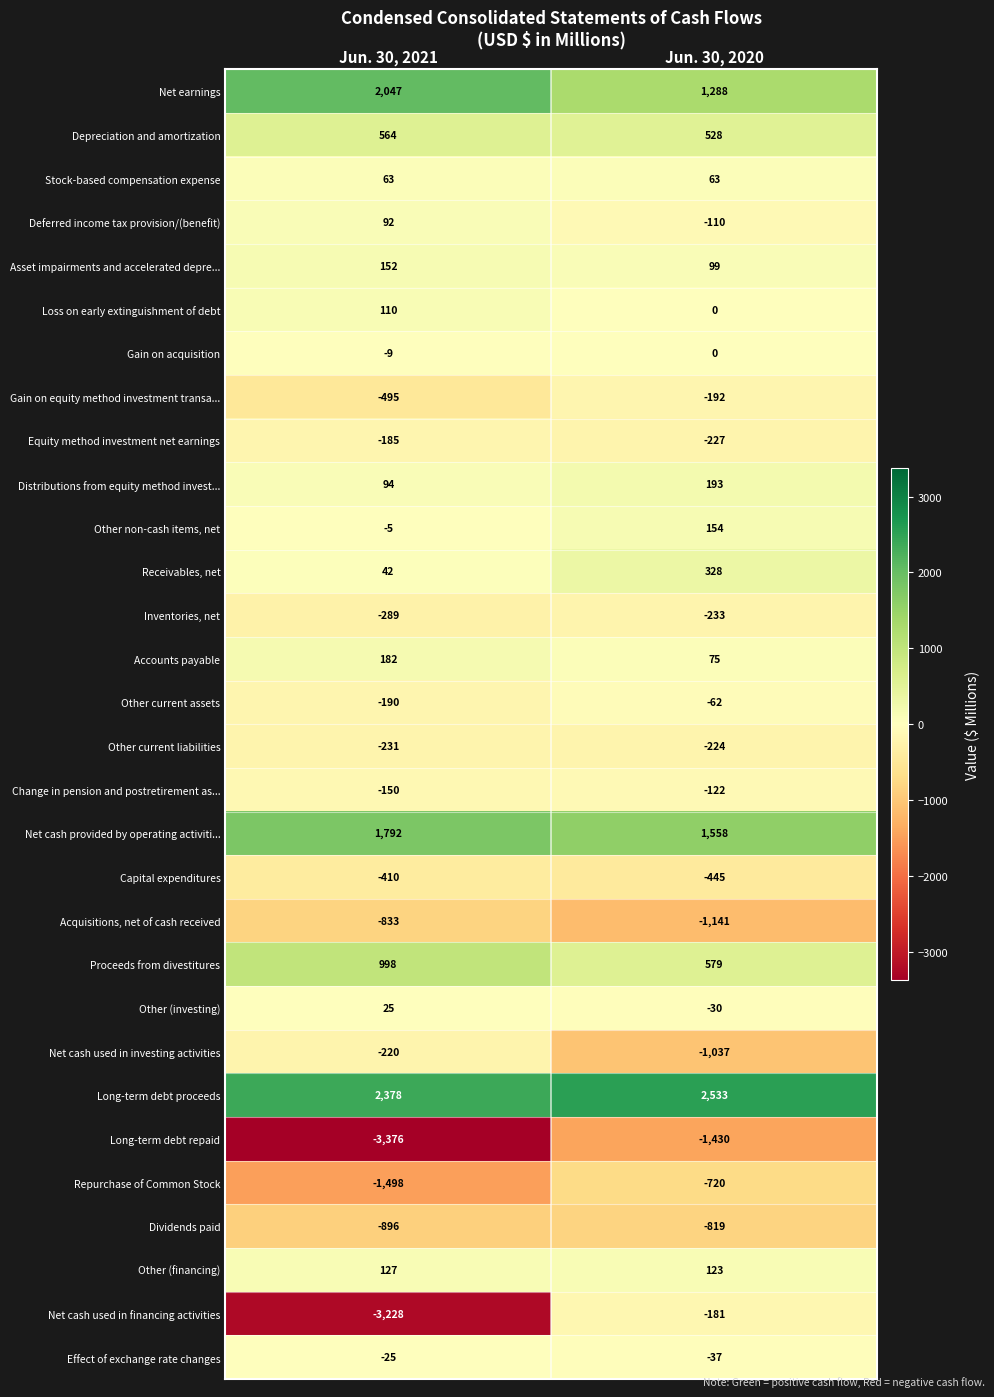

List the labels in order of Loss on early extinguishment of debt value, smallest first.

Jun. 30, 2020, Jun. 30, 2021